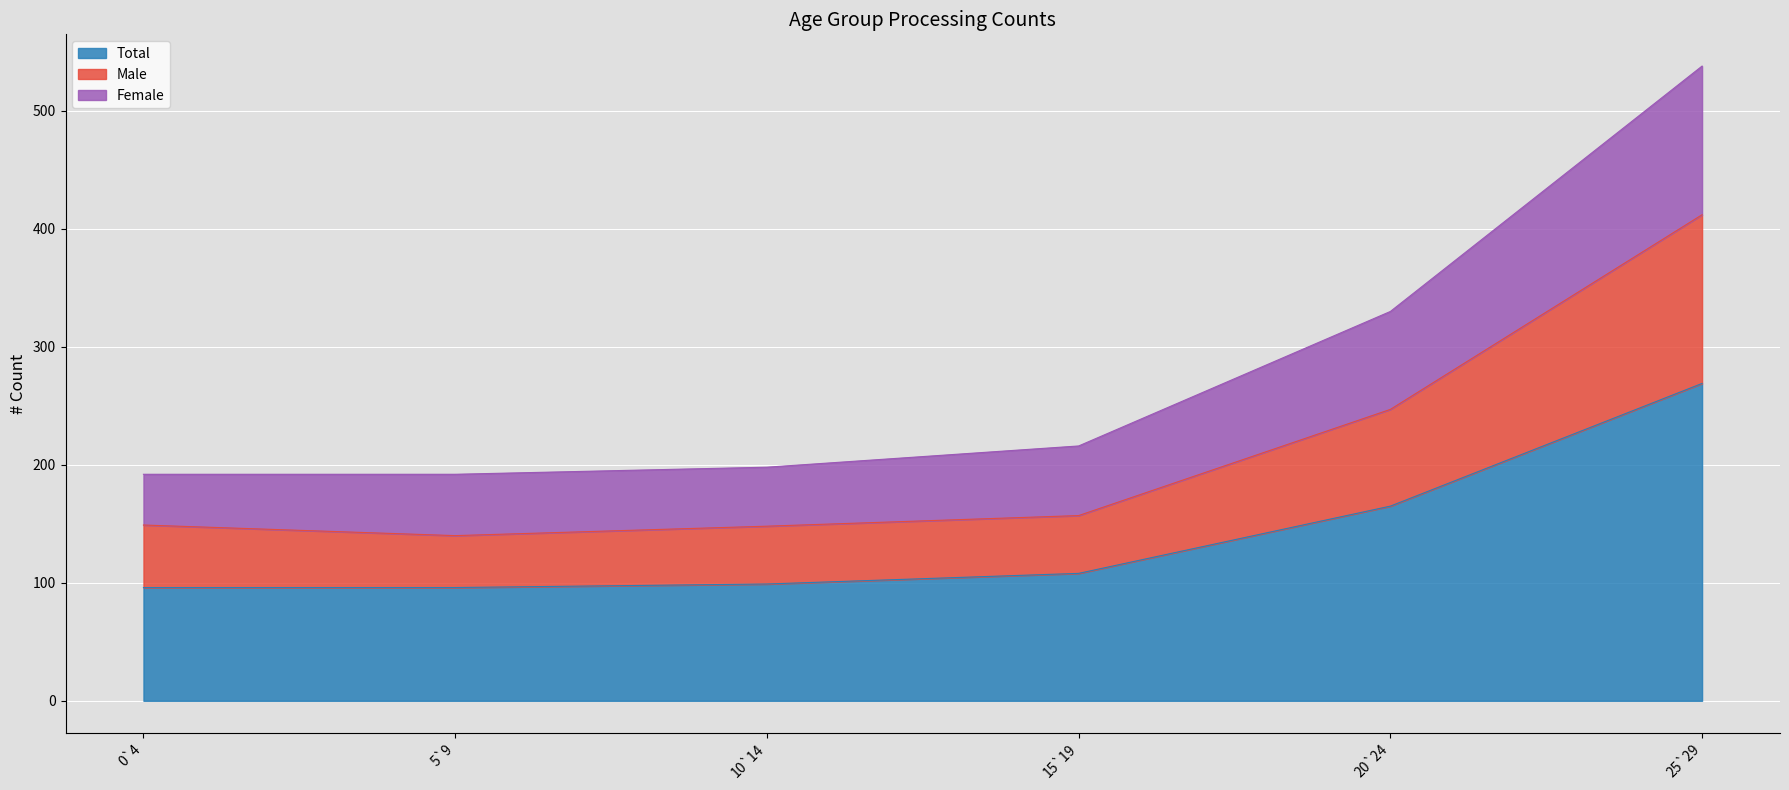

Is it true that Total equals 72 at 15`19?

False